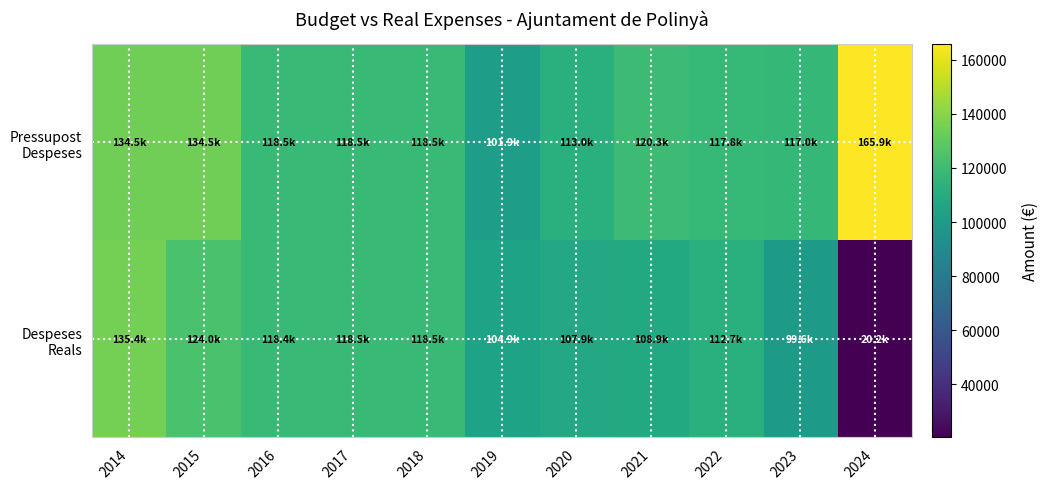

Rank the series at 2024 from highest to lowest value.

Pressupost Despeses, Despeses Reals